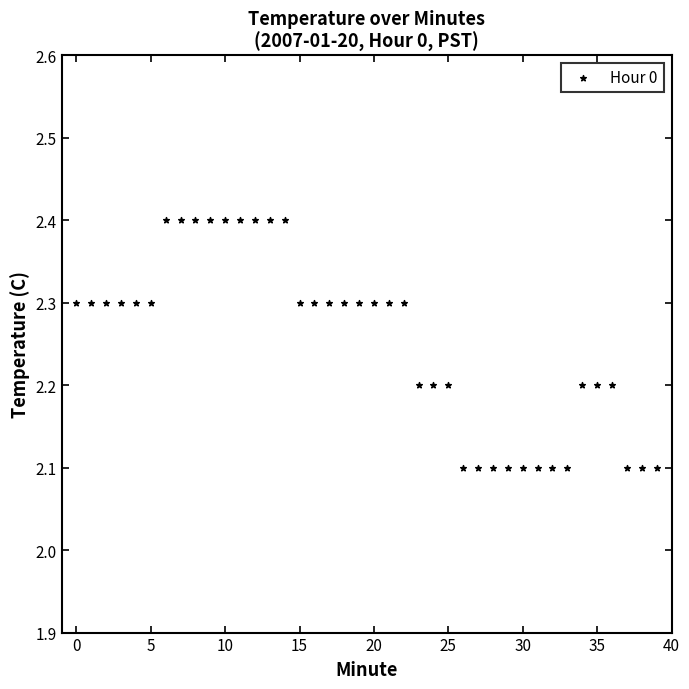

What is the range of Y values (max minus min)?

0.3